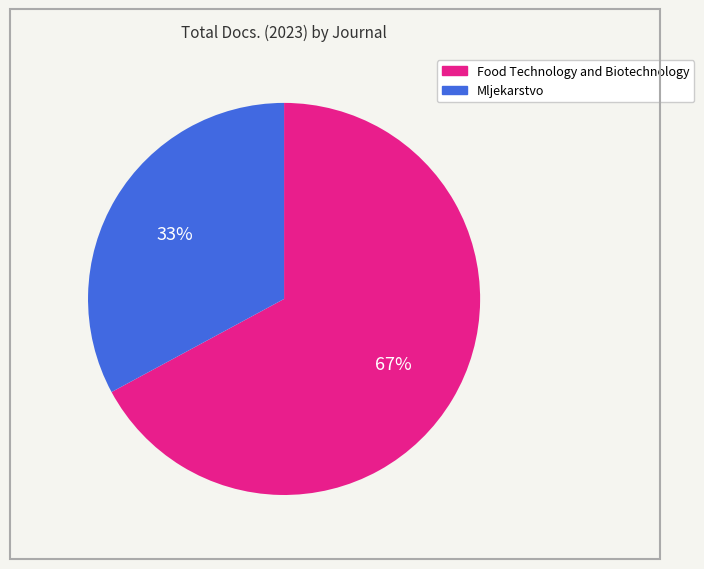

The Food Technology and Biotechnology slice represents 59% of the pie. True or false?

False